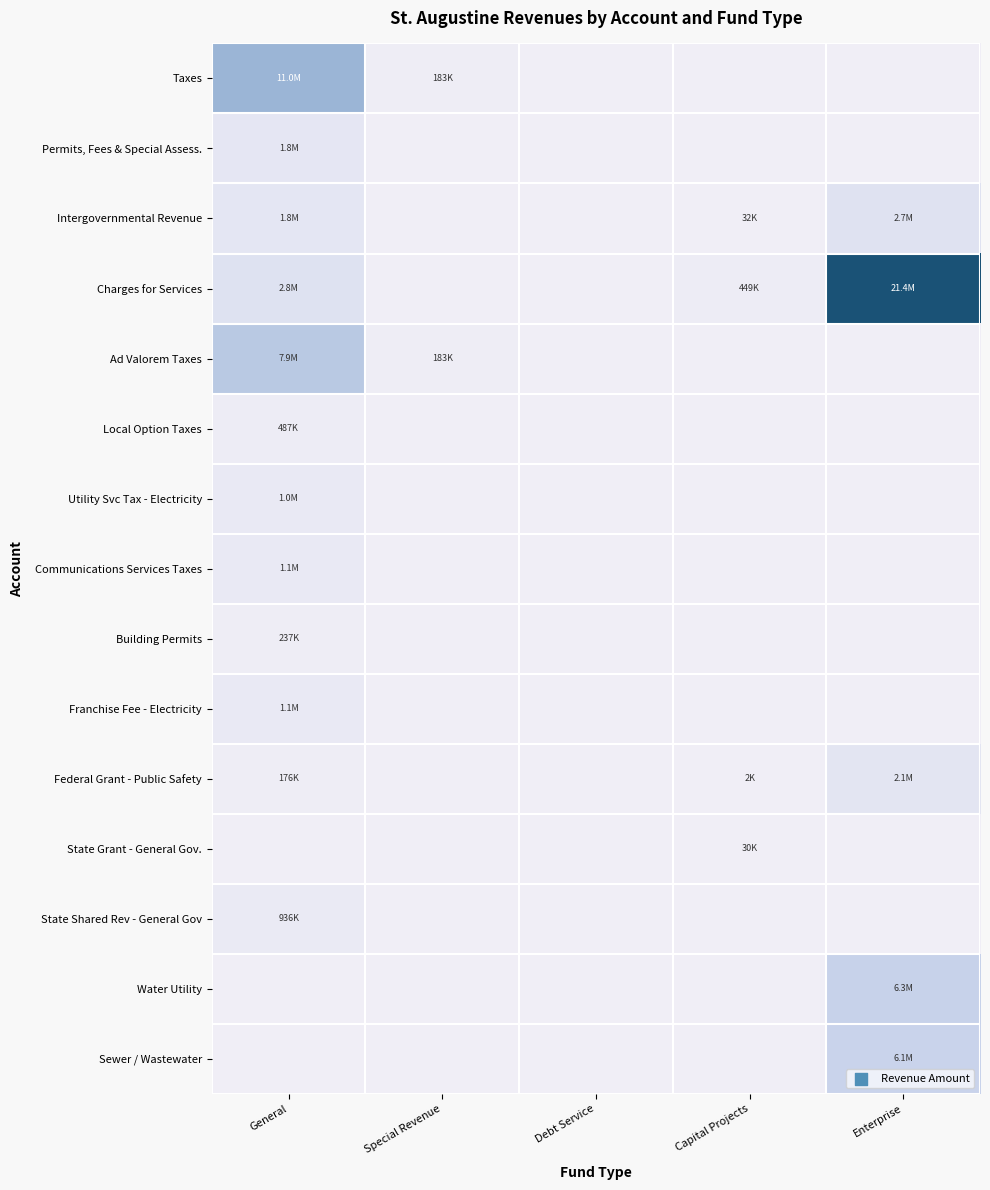

Reading right to left, transcribe all the data shown in this chart.

Taxes: Enterprise=0	Capital Projects=0	Debt Service=0	Special Revenue=182889	General=10966381
Permits, Fees & Special Assess.: Enterprise=0	Capital Projects=0	Debt Service=0	Special Revenue=0	General=1828535
Intergovernmental Revenue: Enterprise=2734661	Capital Projects=32113	Debt Service=0	Special Revenue=0	General=1843621
Charges for Services: Enterprise=21408988	Capital Projects=448592	Debt Service=0	Special Revenue=0	General=2846363
Ad Valorem Taxes: Enterprise=0	Capital Projects=0	Debt Service=0	Special Revenue=182889	General=7858737
Local Option Taxes: Enterprise=0	Capital Projects=0	Debt Service=0	Special Revenue=0	General=486832
Utility Svc Tax - Electricity: Enterprise=0	Capital Projects=0	Debt Service=0	Special Revenue=0	General=1029195
Communications Services Taxes: Enterprise=0	Capital Projects=0	Debt Service=0	Special Revenue=0	General=1079773
Building Permits: Enterprise=0	Capital Projects=0	Debt Service=0	Special Revenue=0	General=237118
Franchise Fee - Electricity: Enterprise=0	Capital Projects=0	Debt Service=0	Special Revenue=0	General=1125547
Federal Grant - Public Safety: Enterprise=2140574	Capital Projects=2343	Debt Service=0	Special Revenue=0	General=176303
State Grant - General Gov.: Enterprise=0	Capital Projects=29770	Debt Service=0	Special Revenue=0	General=0
State Shared Rev - General Gov: Enterprise=0	Capital Projects=0	Debt Service=0	Special Revenue=0	General=936377
Water Utility: Enterprise=6312855	Capital Projects=0	Debt Service=0	Special Revenue=0	General=0
Sewer / Wastewater: Enterprise=6095946	Capital Projects=0	Debt Service=0	Special Revenue=0	General=0